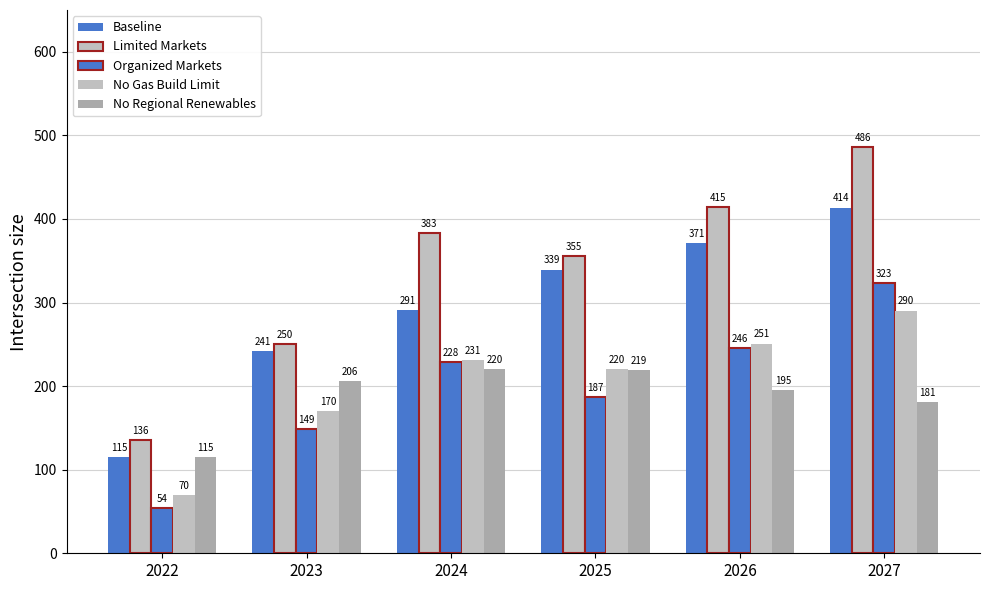

What is the difference between the Limited Markets values at 2023 and 2027?

235.7